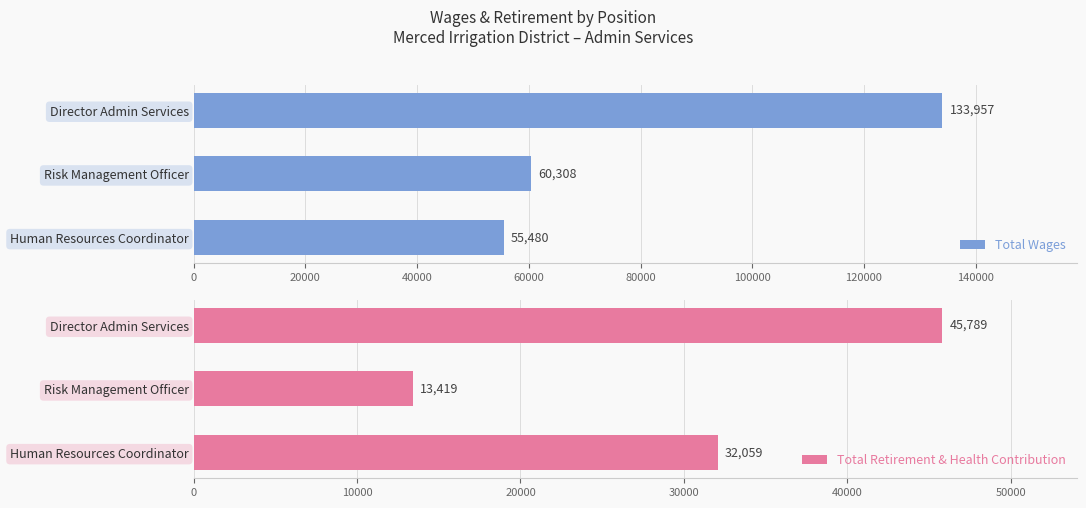

The value of Total Wages at Human Resources Coordinator is 55480. True or false?

True